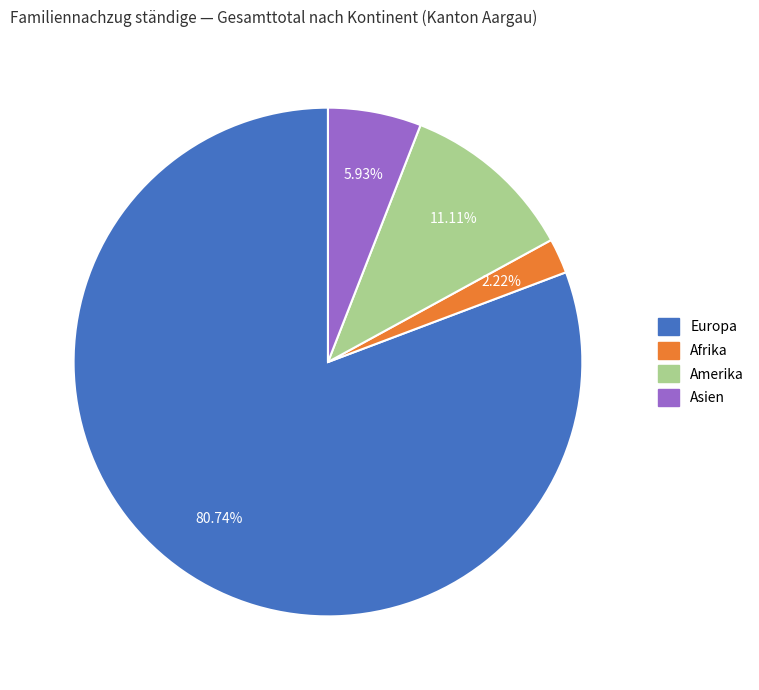

Does any single category account for the majority?

Yes